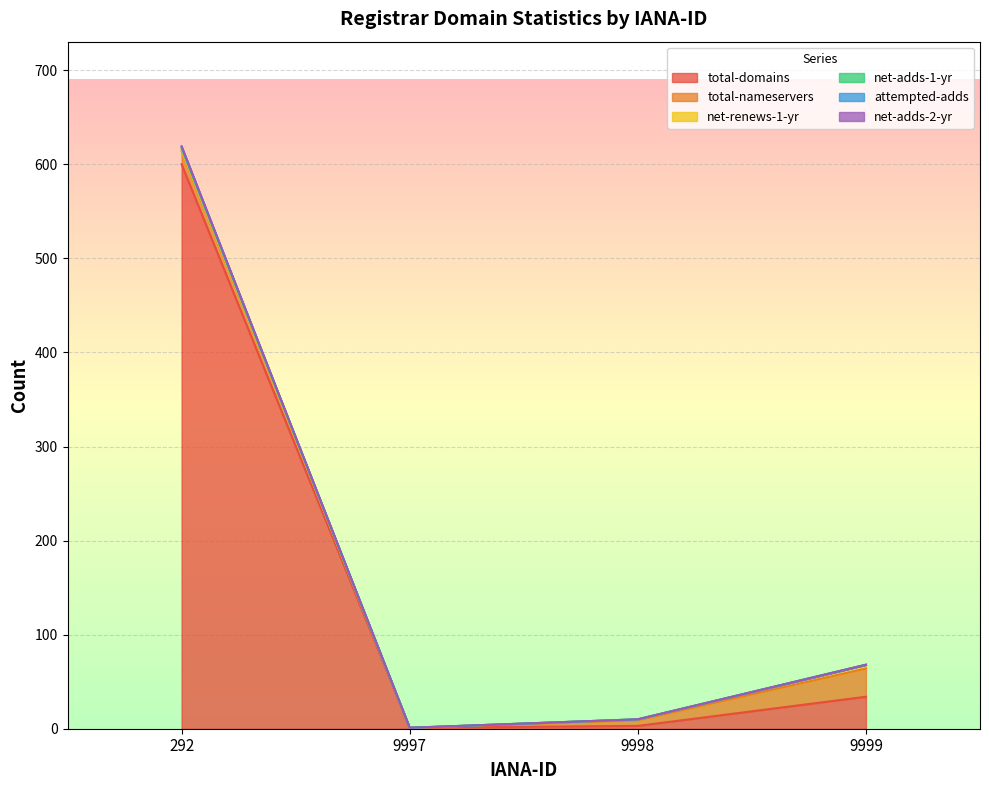

How many interior local valleys does the total-domains series have?

1